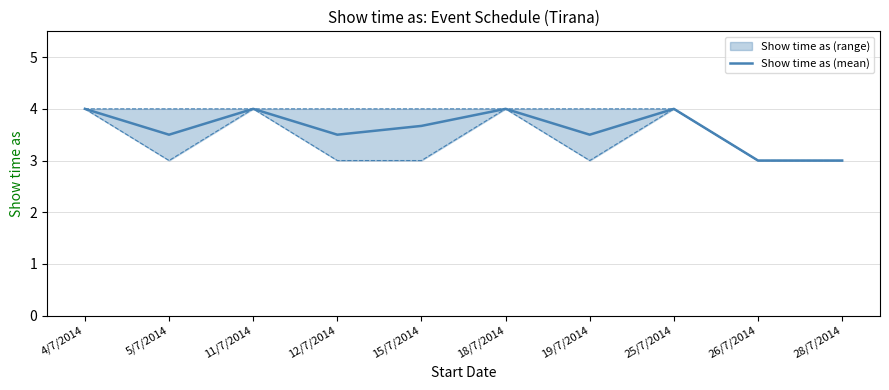

Where is the first local maximum?

11/7/2014